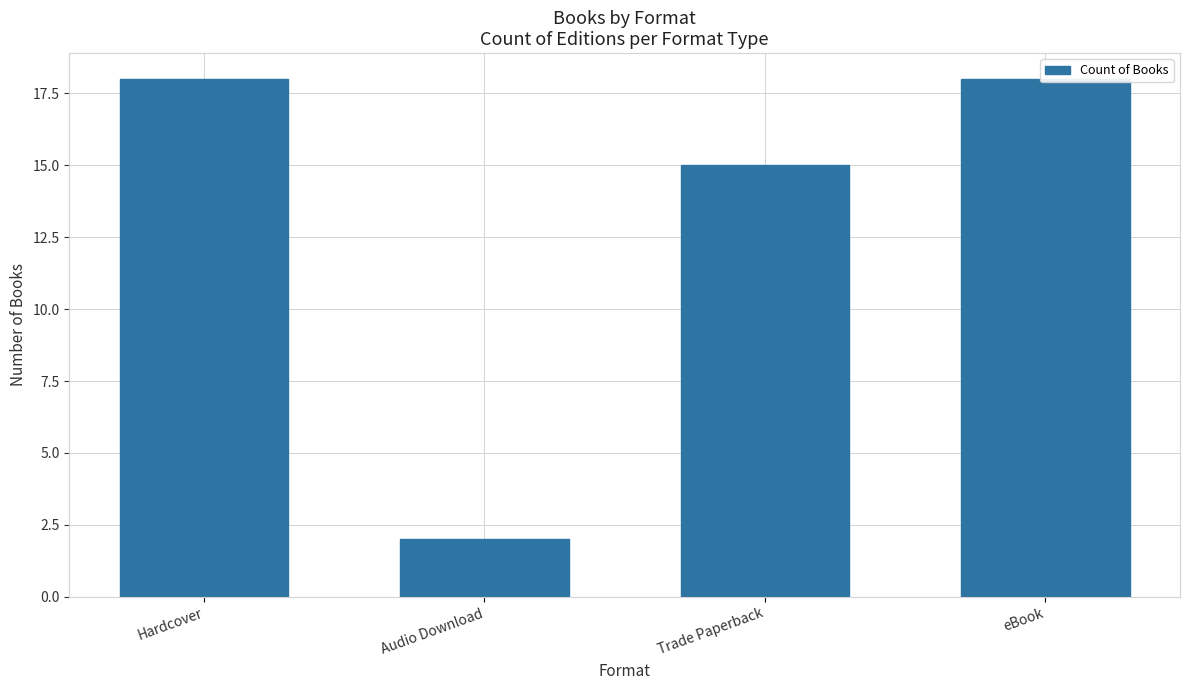

What is the approximate value at Hardcover, to the nearest 5?

20